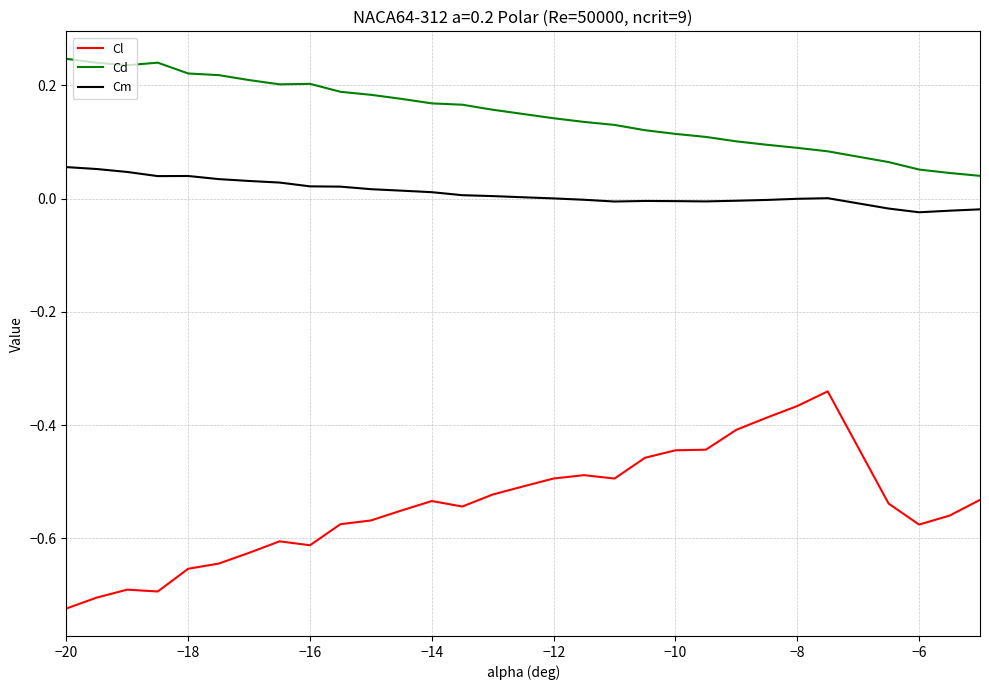

Which series has the largest range (max minus min)?

Cl